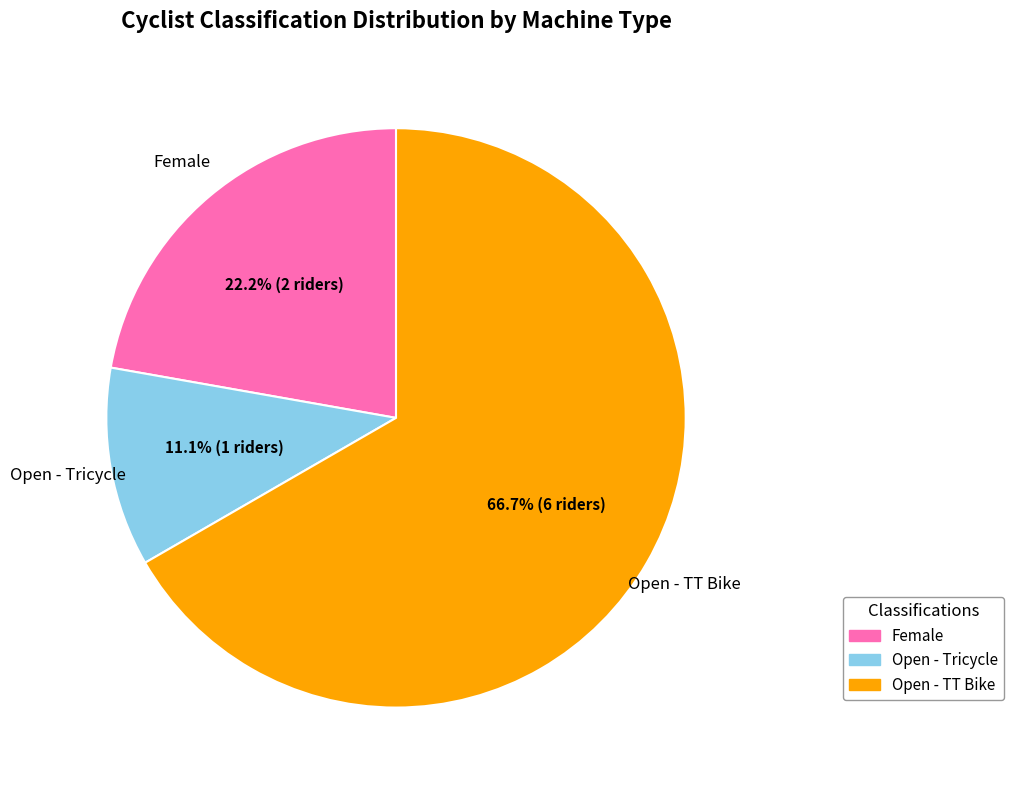

How many slices are in this pie chart?

3